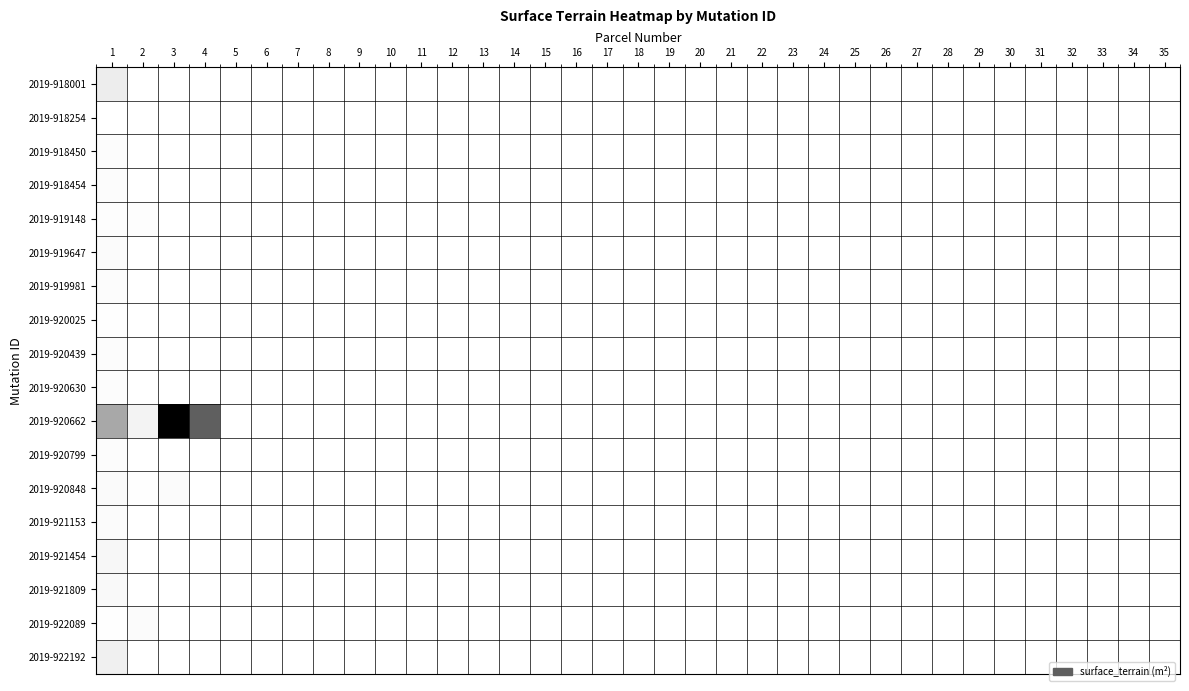

Which category has the lowest value across all series?

1